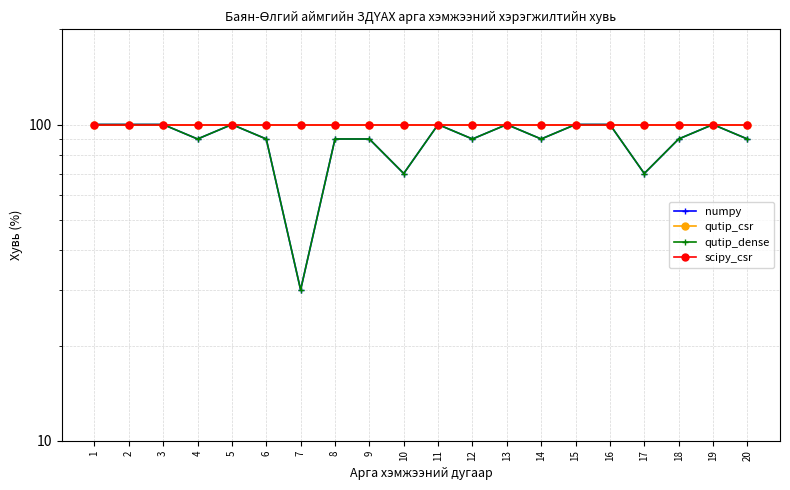

Which series has the largest range (max minus min)?

numpy